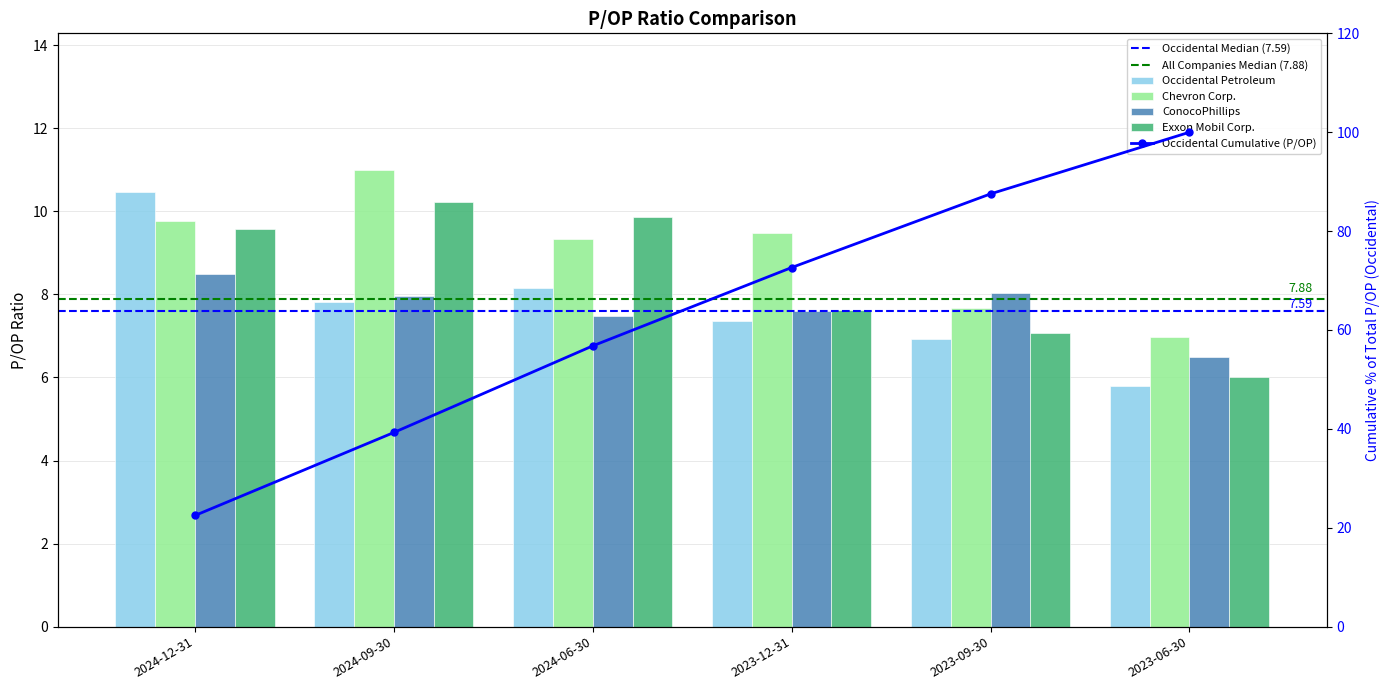

At which category is the sum across all series the highest?

2024-12-31